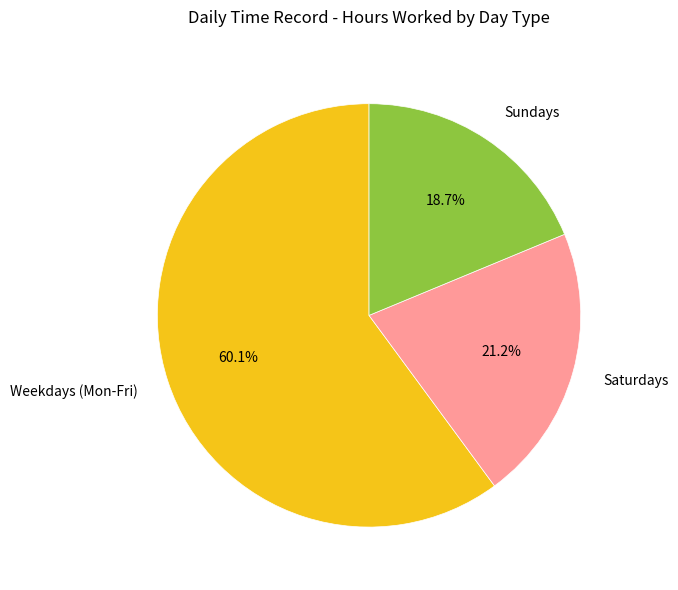

What portion of the pie excludes Saturdays?

78.8%